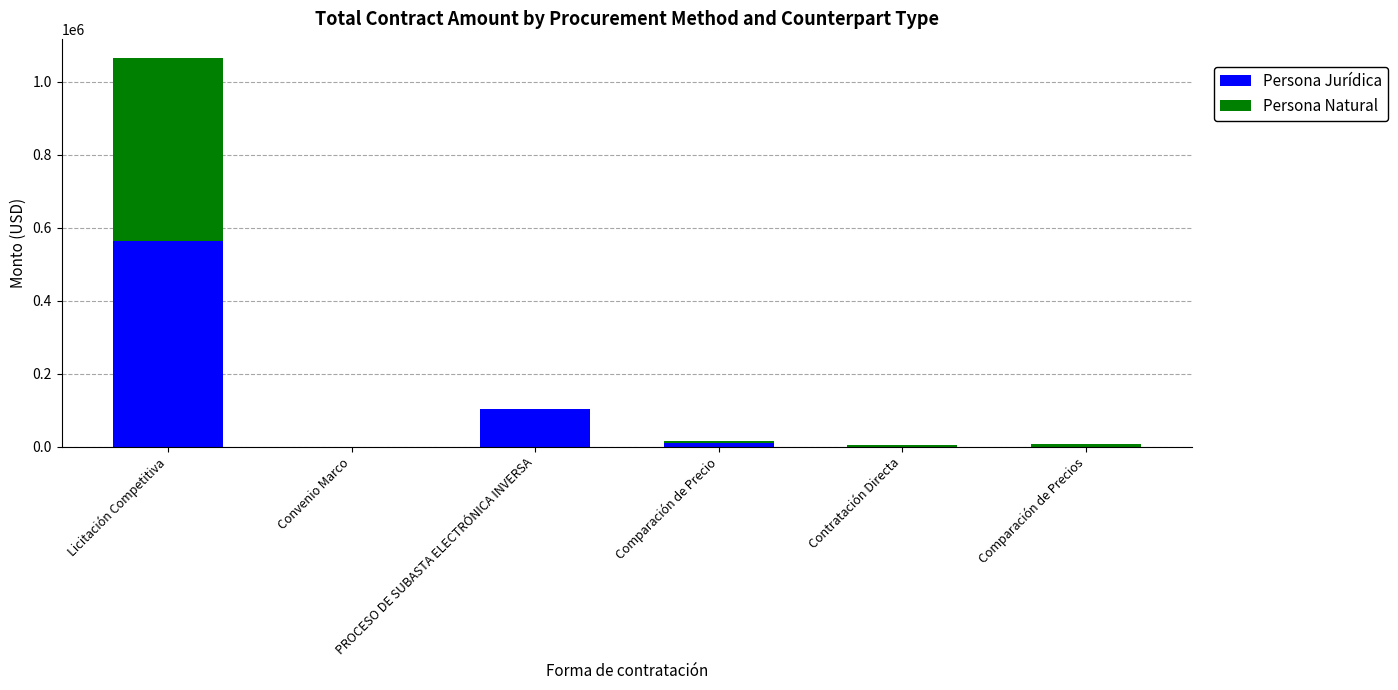

The value of Persona Jurídica at Comparación de Precios is 0.0. True or false?

True